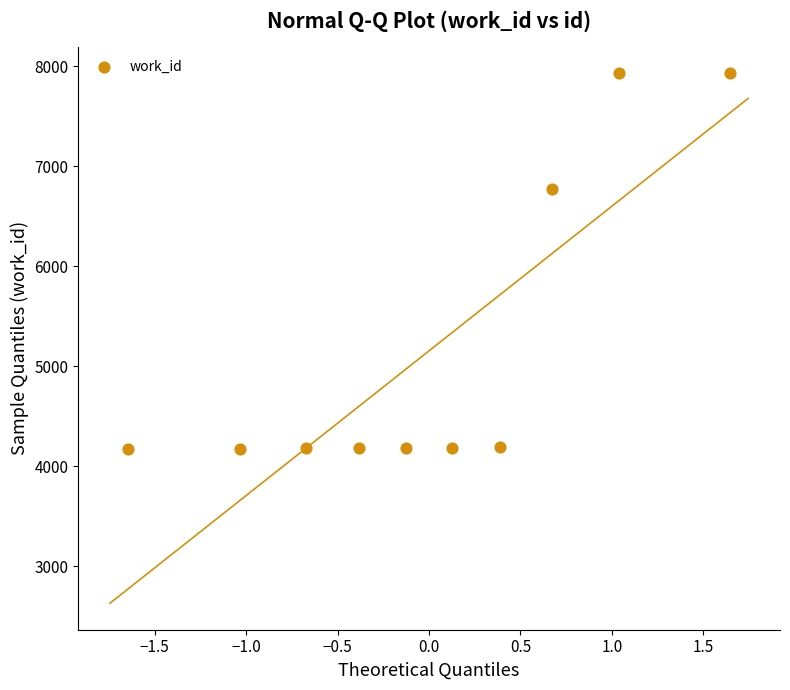

What is the average Y value?

5188